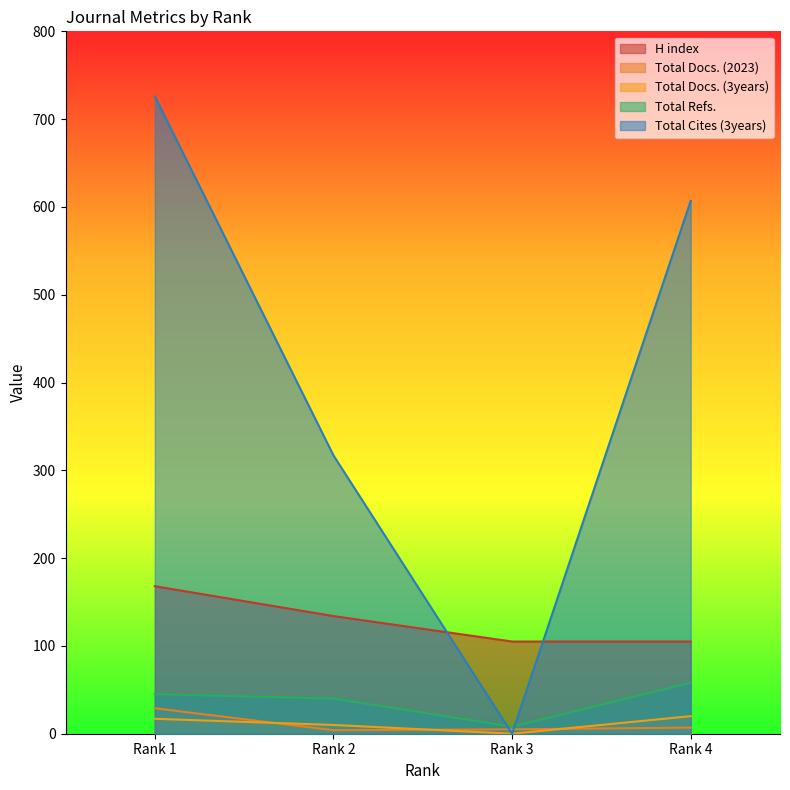

How many values in the Total Cites (3years) series are below 607?

2